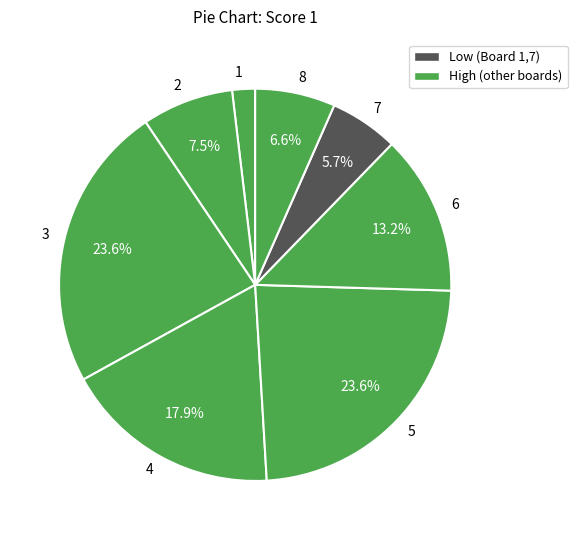

Is there a majority slice in this chart?

No